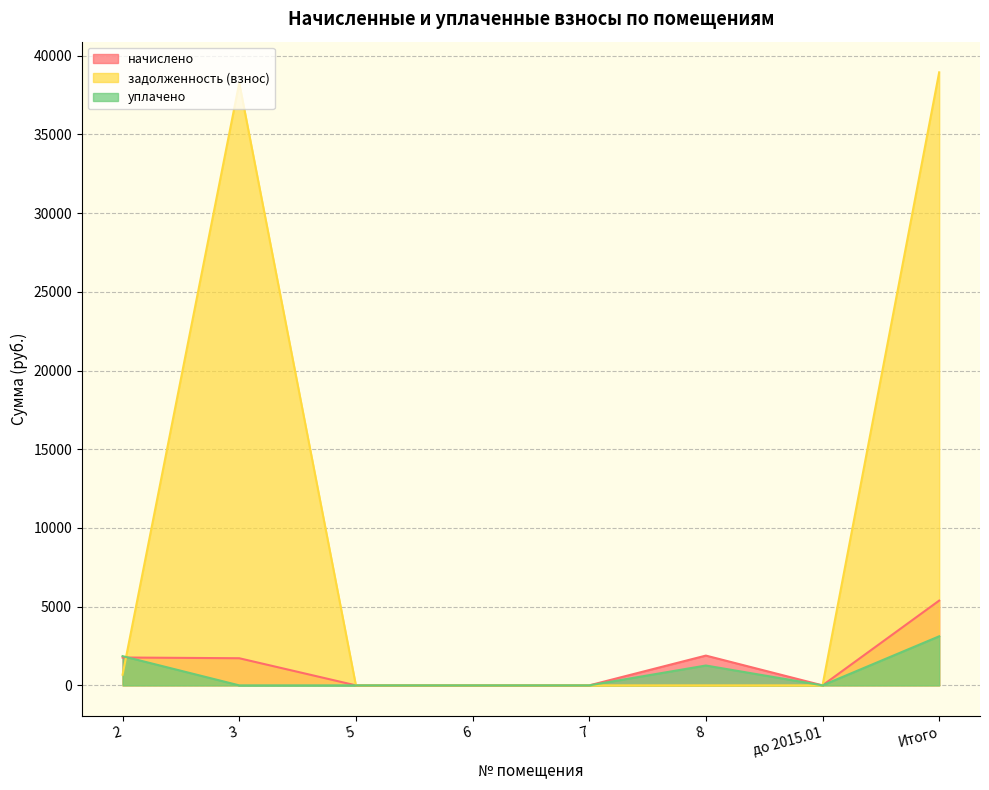

What is the label of the 3rd point from the right?

8